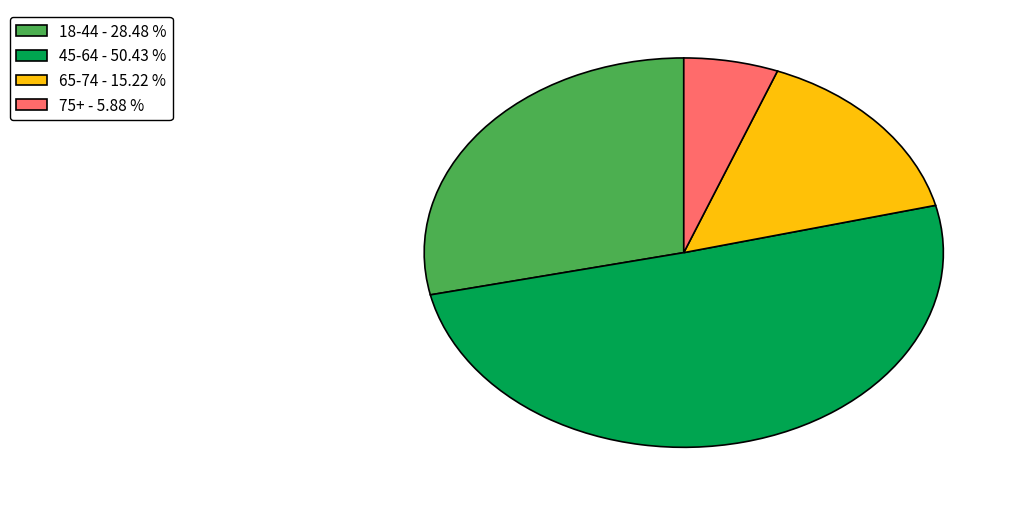

Does 75+ - 5.88 % account for over 50% of the chart?

No